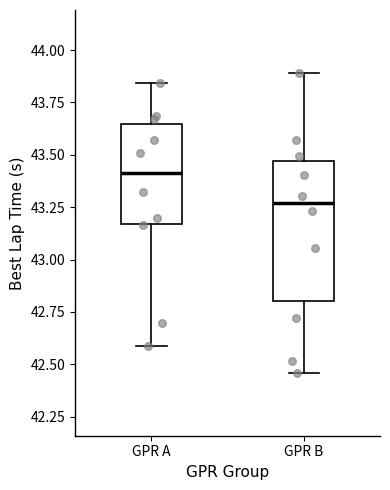

Reading left to right, transcribe this box plot: for each box, give where its median line is, the range the box spans, and where its two whiskers end, as read against the y-axis. The values are not printed on the chart, so give them approximately, as read against the axis.

GPR A: median 43.40, box 43.15 to 43.65, whiskers 42.60 to 43.85
GPR B: median 43.25, box 42.80 to 43.45, whiskers 42.45 to 43.90